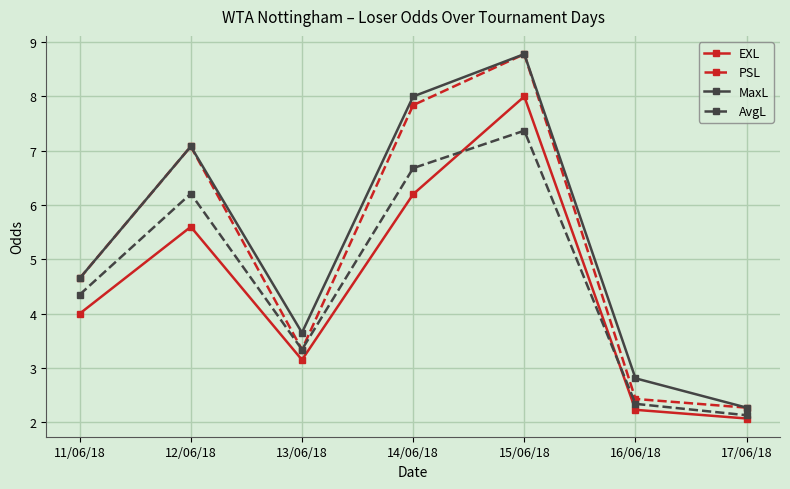

Which category has the highest value across all series?

15/06/18